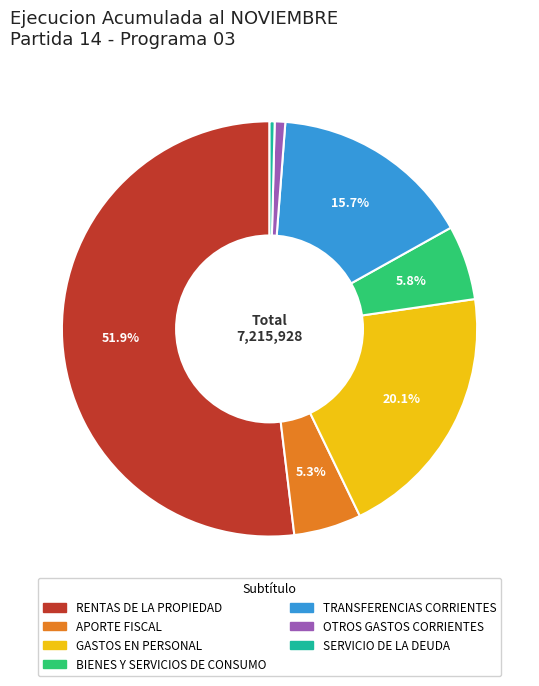

What portion of the pie excludes APORTE FISCAL?

94.7%